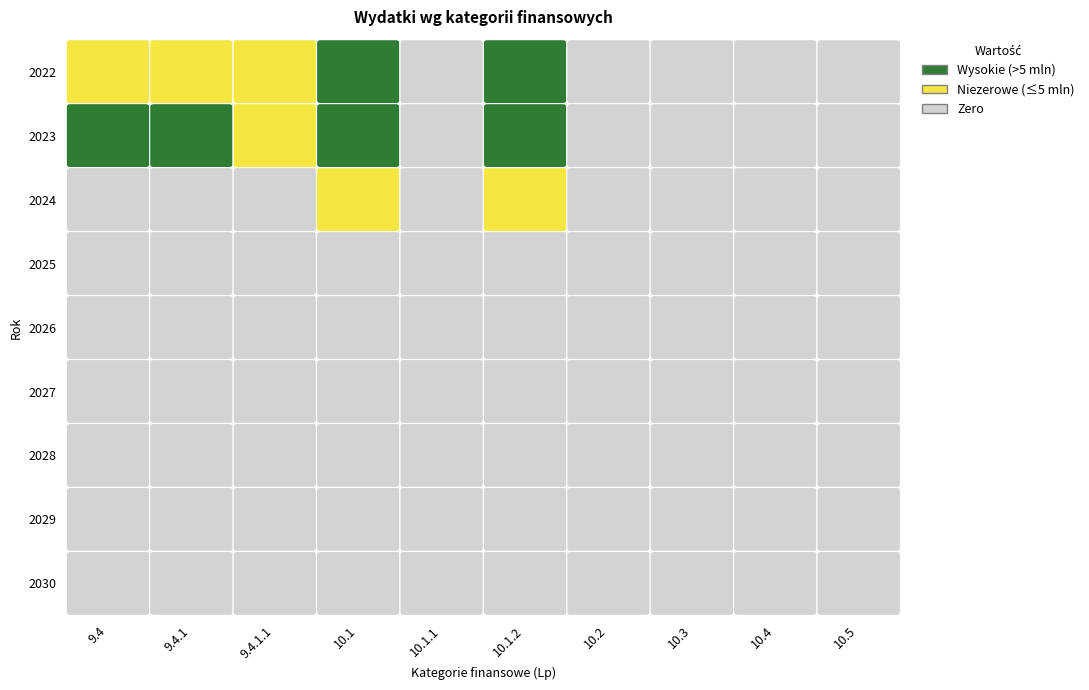

At 2025, list the series in order from largest to smallest.

9.4, 9.4.1, 9.4.1.1, 10.1, 10.1.1, 10.1.2, 10.2, 10.3, 10.4, 10.5